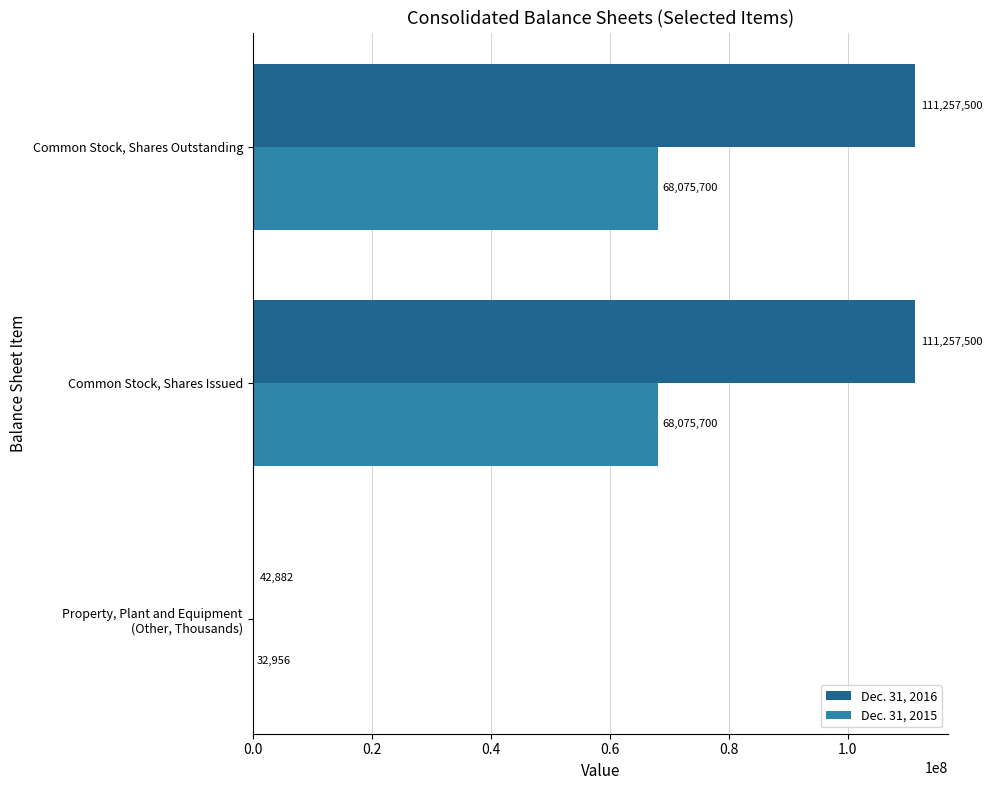

The Dec. 31, 2016 series shows 111257500 at Common Stock, Shares Issued. True or false?

True